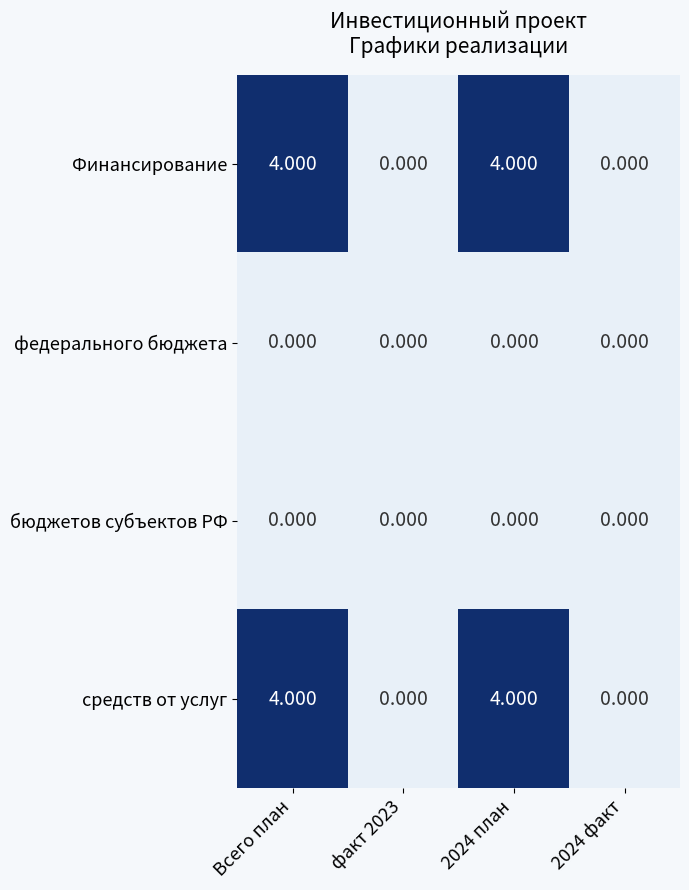

How many categories are shown in the chart?

4